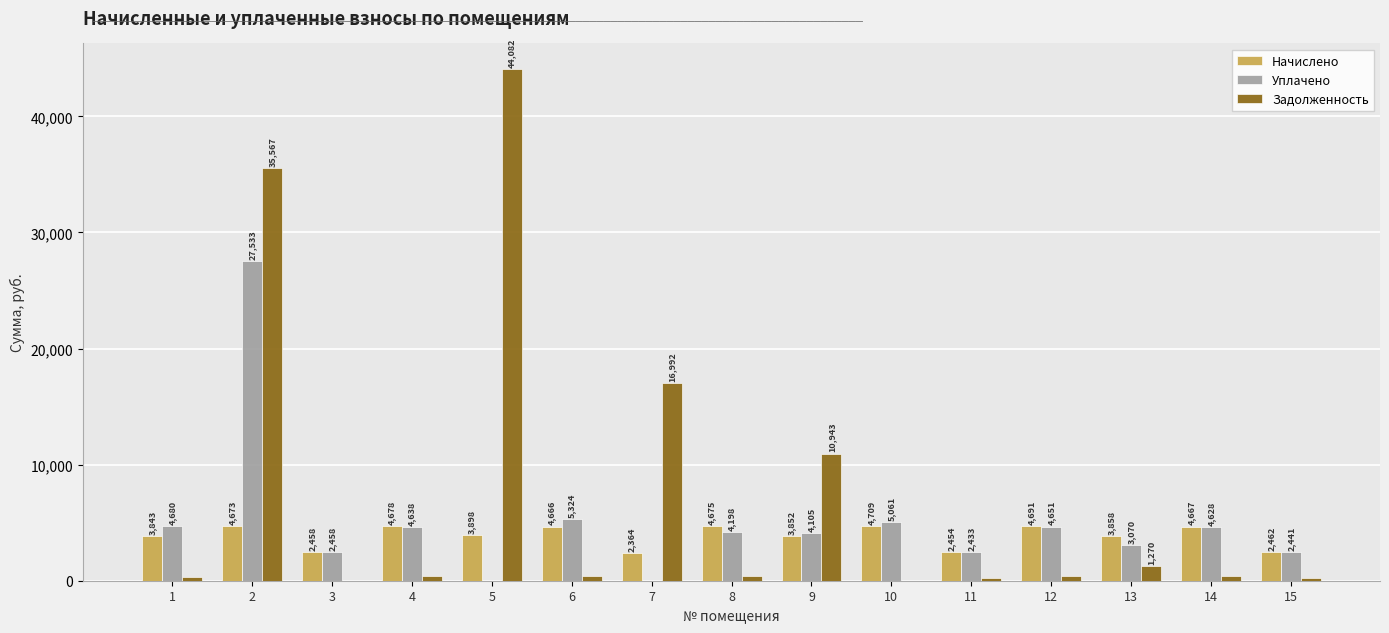

True or false: Уплачено has a value of 3070.0 at 13.

True